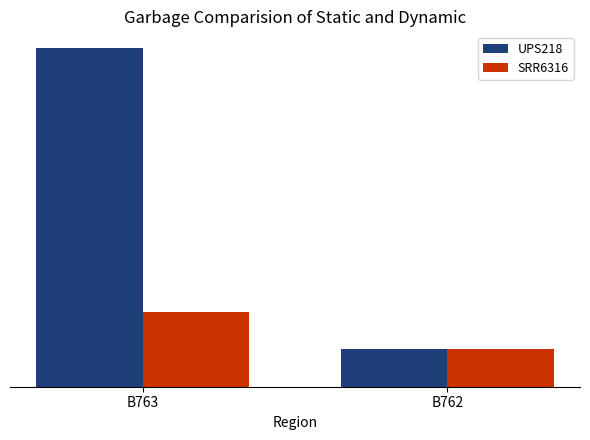

What are all the series names shown in the legend?

UPS218, SRR6316